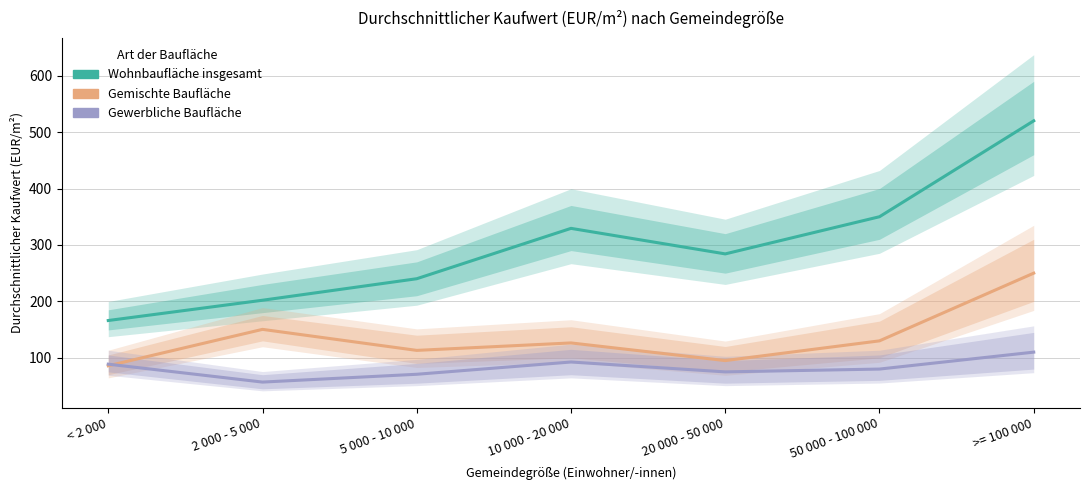

How many lines are shown in the chart?

3